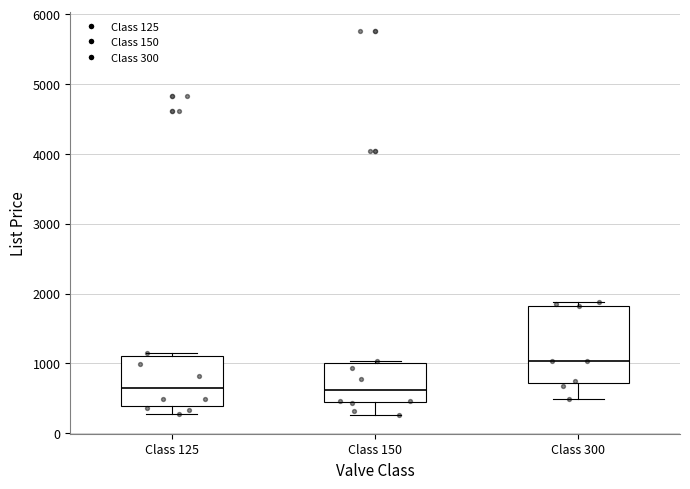

Which box is the tallest, from its lower edge to its upper edge?

Class 300